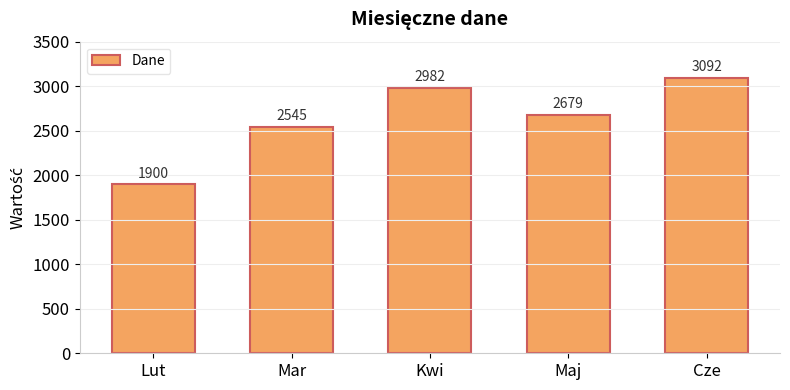

What is the change in value from Kwi to Maj?

-303